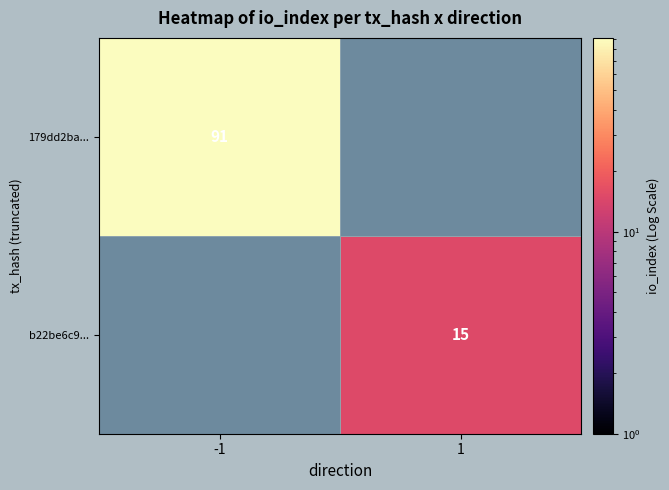

The 179dd2ba... series shows 91 at -1. True or false?

True